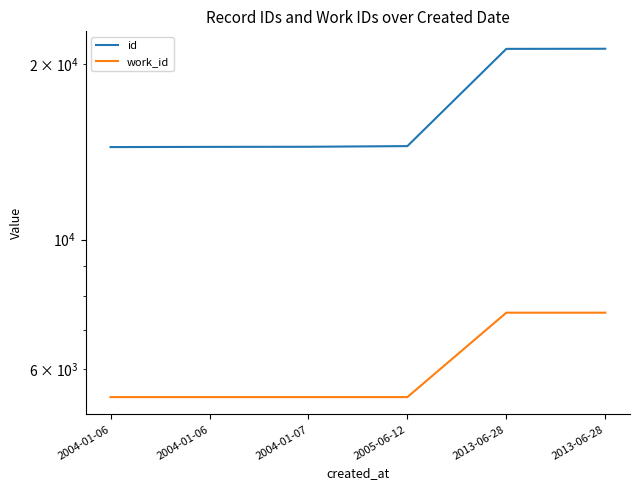

At which label is id closest to 17830?

2005-06-12